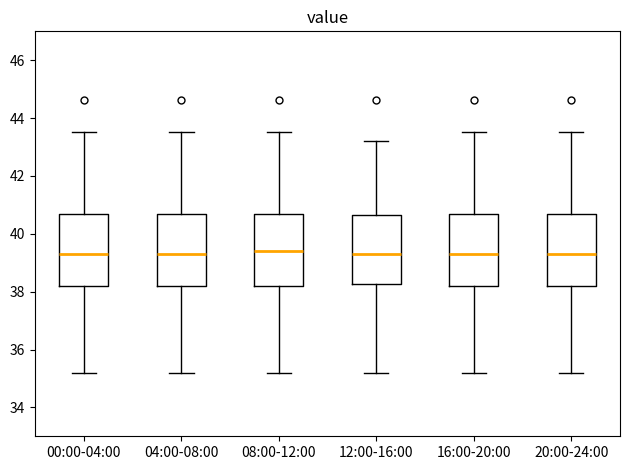

Reading left to right, transcribe this box plot: for each box, give where its median line is, the range the box spans, and where its two whiskers end, as read against the y-axis. The values are not printed on the chart, so give them approximately, as read against the axis.

00:00-04:00: median 39.4, box 38.2 to 40.6, whiskers 35.2 to 43.6
04:00-08:00: median 39.4, box 38.2 to 40.6, whiskers 35.2 to 43.6
08:00-12:00: median 39.4, box 38.2 to 40.6, whiskers 35.2 to 43.6
12:00-16:00: median 39.4, box 38.2 to 40.6, whiskers 35.2 to 43.2
16:00-20:00: median 39.4, box 38.2 to 40.6, whiskers 35.2 to 43.6
20:00-24:00: median 39.4, box 38.2 to 40.6, whiskers 35.2 to 43.6